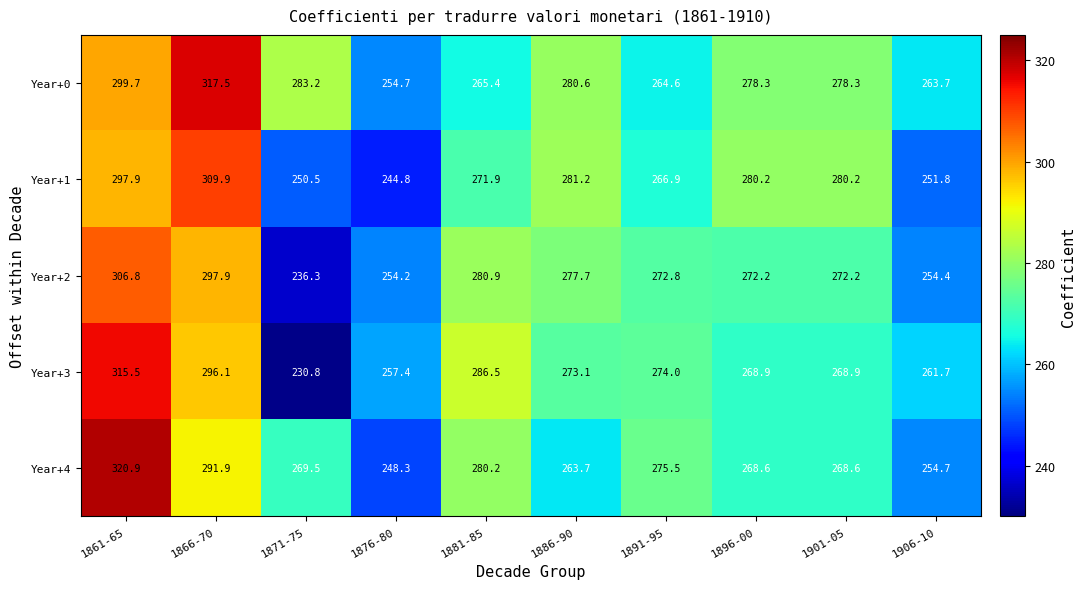

Which series has the largest range (max minus min)?

Year+3